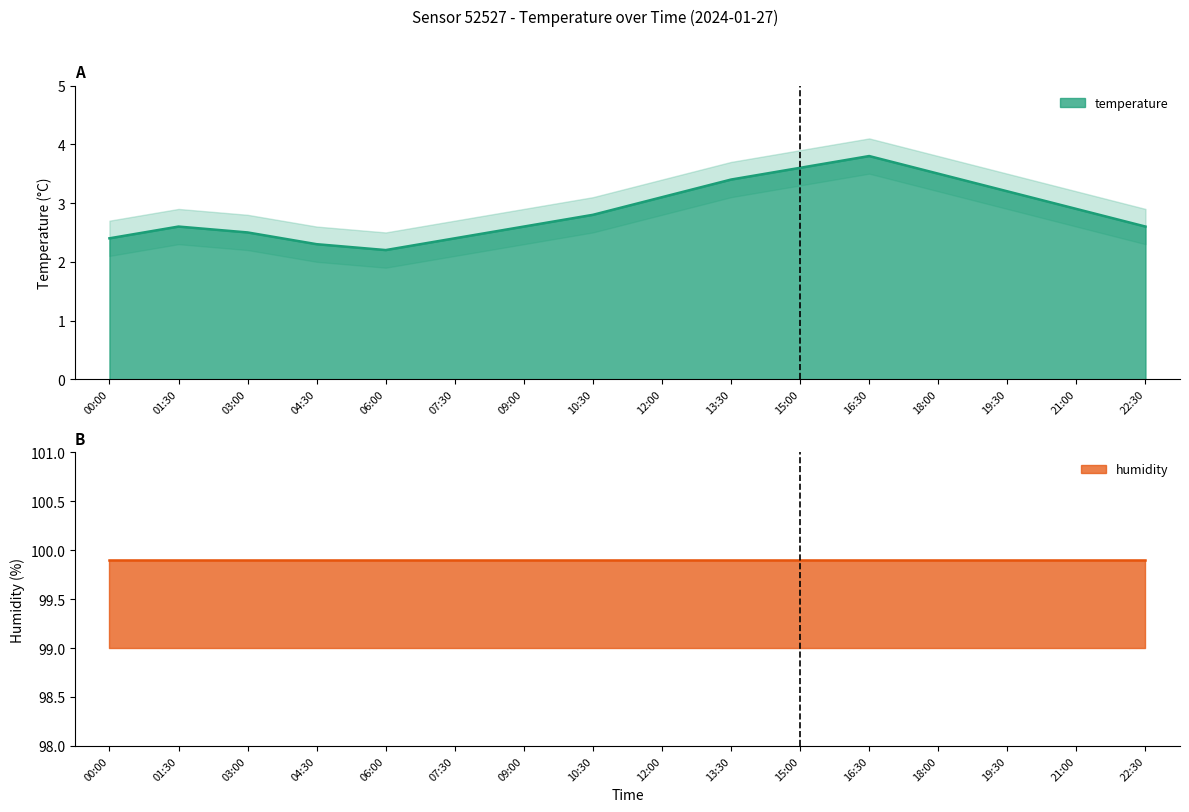

Reading left to right, extract all data points from this chart.

00:00=2.4	01:30=2.6	03:00=2.5	04:30=2.3	06:00=2.2	07:30=2.4	09:00=2.6	10:30=2.8	12:00=3.1	13:30=3.4	15:00=3.6	16:30=3.8	18:00=3.5	19:30=3.2	21:00=2.9	22:30=2.6